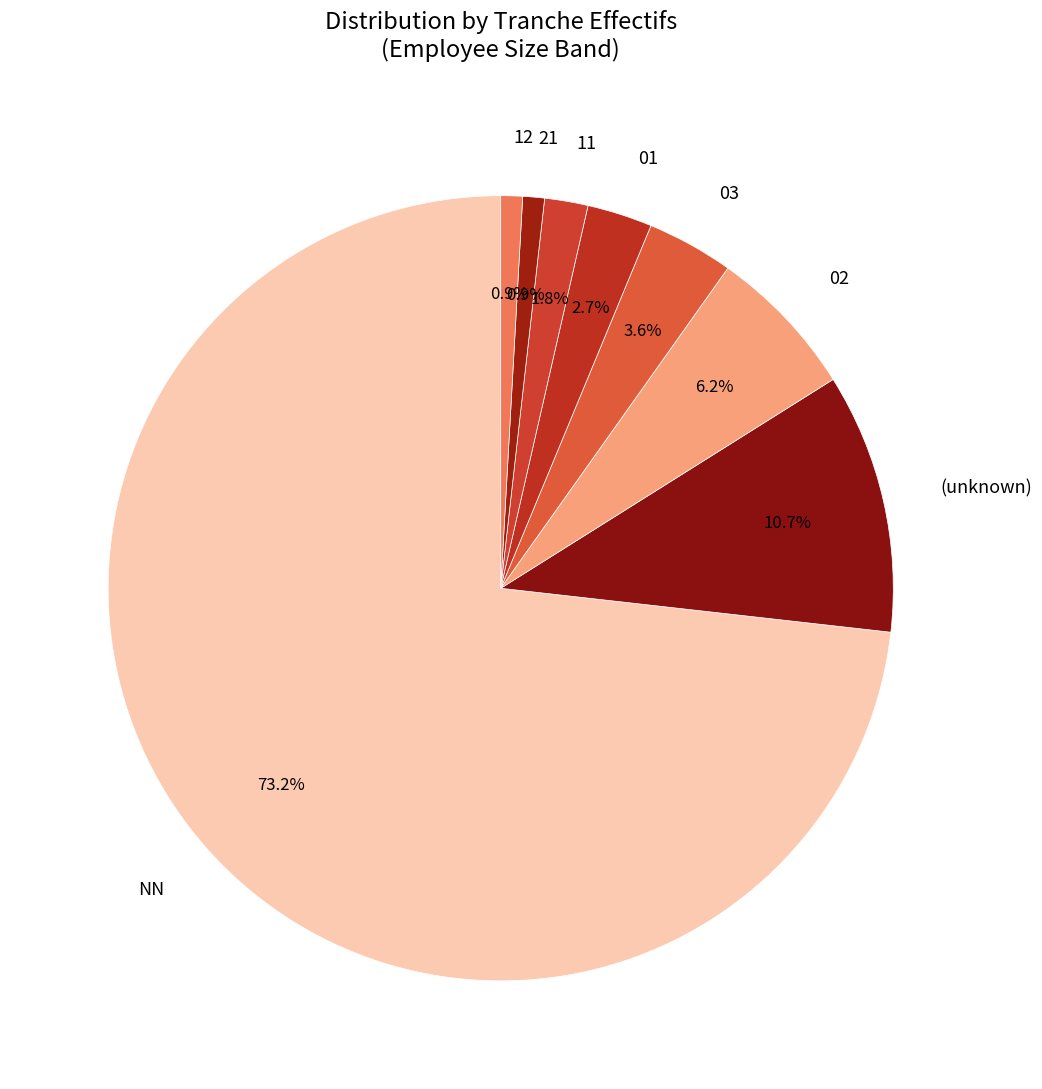

Does NN represent more than half of the total?

Yes